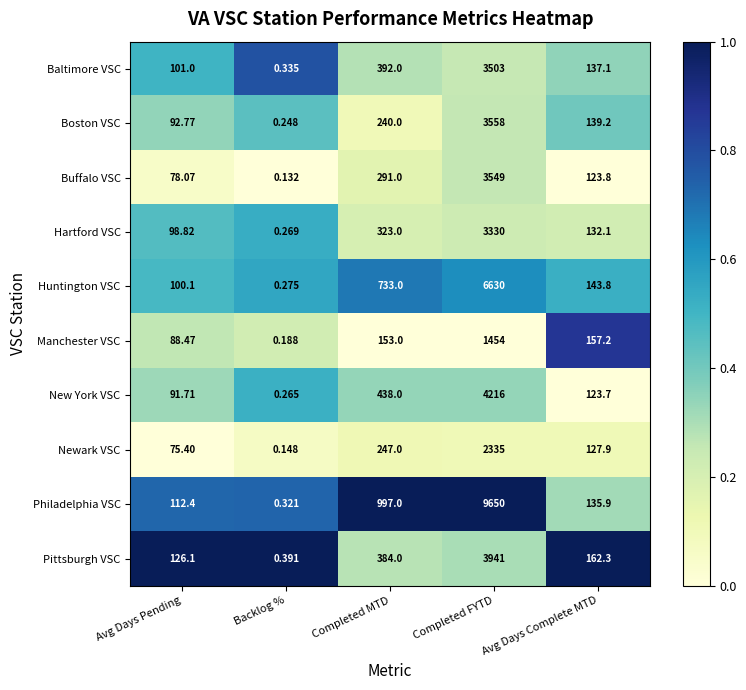

At which label does Philadelphia VSC reach its peak?

Completed FYTD